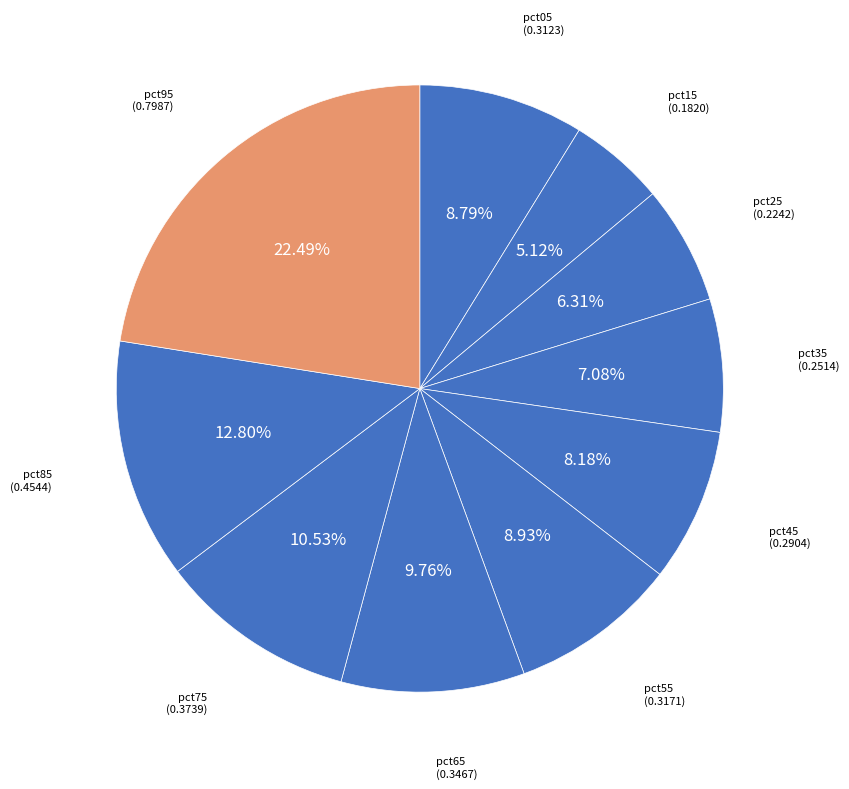

Which category has the biggest portion of the pie?

pct95